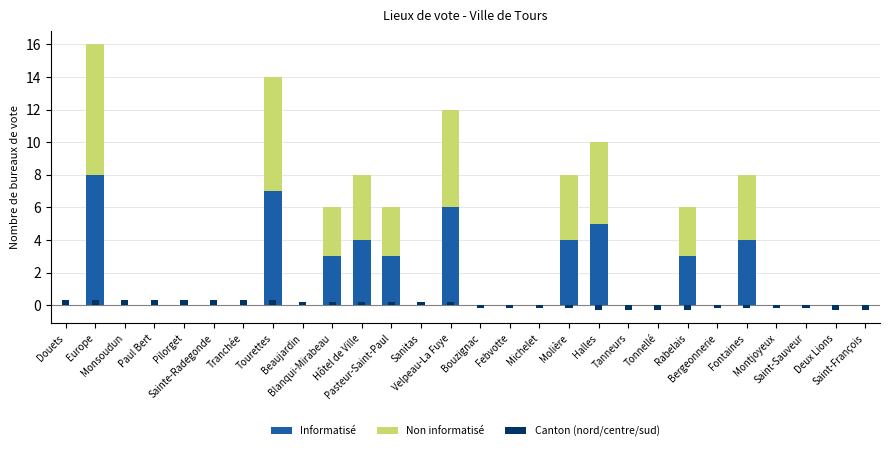

Reading left to right, extract all data points from this chart.

Informatisé: 0.0	8.0	0.0	0.0	0.0	0.0	0.0	7.0	0.0	3.0	4.0	3.0	0.0	6.0	0.0	0.0	0.0	4.0	5.0	0.0	0.0	3.0	0.0	4.0	0.0	0.0	0.0	0.0
Non informatisé: 0.0	8.0	0.0	0.0	0.0	0.0	0.0	7.0	0.0	3.0	4.0	3.0	0.0	6.0	0.0	0.0	0.0	4.0	5.0	0.0	0.0	3.0	0.0	4.0	0.0	0.0	0.0	0.0
Canton (nord/centre/sud): 0.3	0.3	0.3	0.3	0.3	0.3	0.3	0.3	0.2	0.2	0.2	0.2	0.2	0.2	-0.2	-0.2	-0.2	-0.2	-0.3	-0.3	-0.3	-0.3	-0.2	-0.2	-0.2	-0.2	-0.3	-0.3